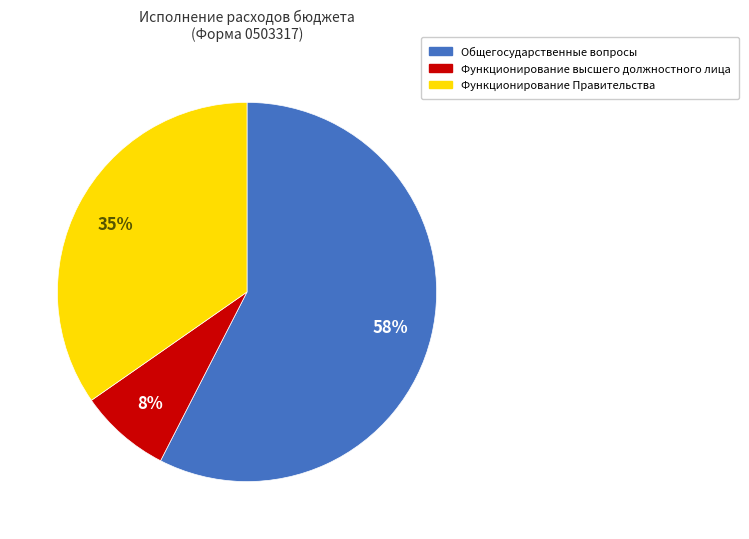

To the nearest percent, what is the average slice percentage?

33%